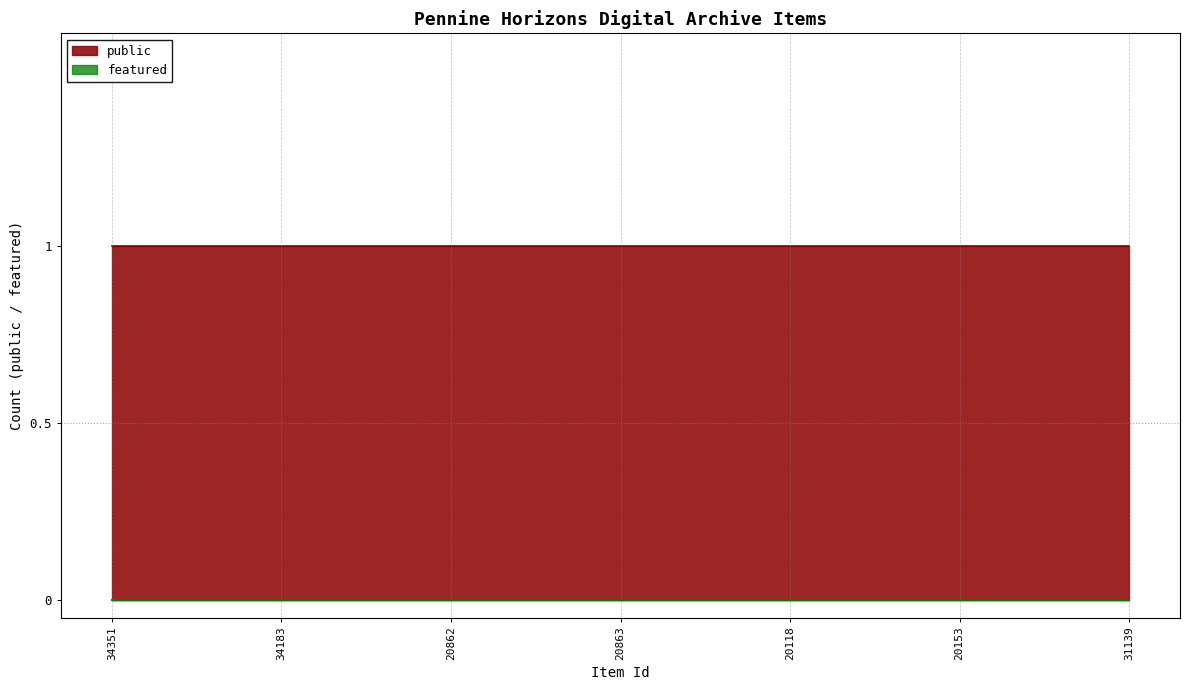

Rank the series by their maximum value, from lowest to highest.

featured, public